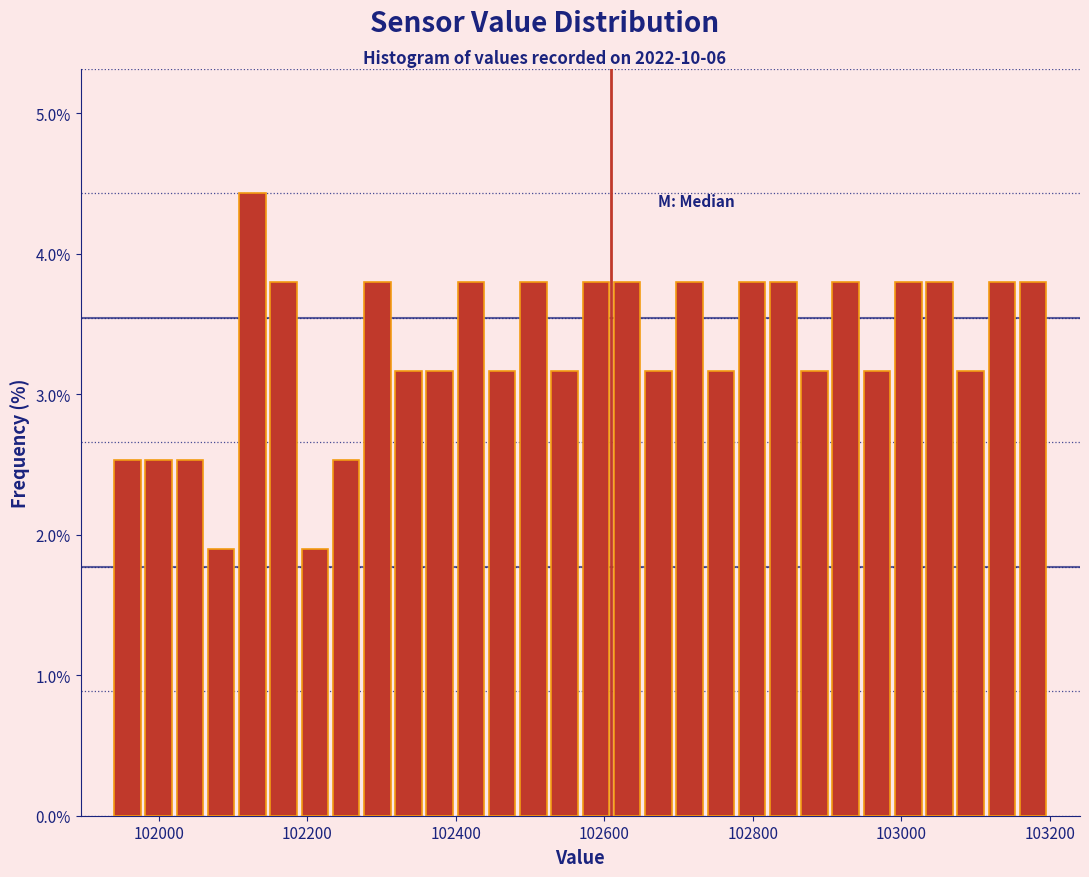

Around what value on the x-axis is the tallest bar? Give the approximate position of its centre, as read against the axis.

102120